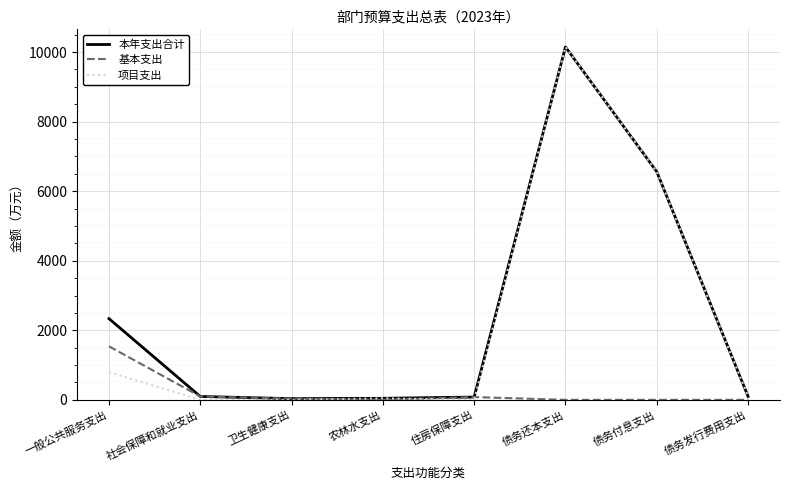

At which label does 基本支出 first exceed 34?

一般公共服务支出